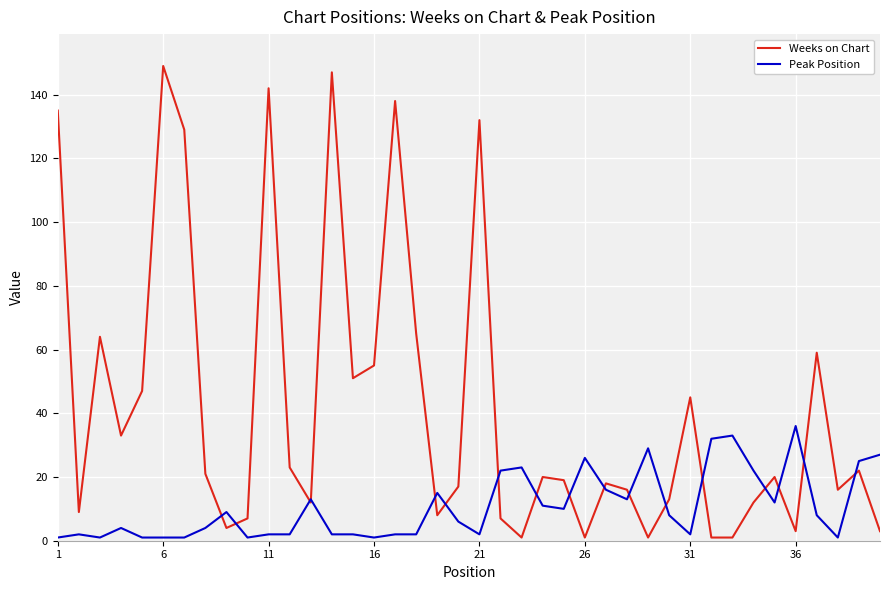

Which series has the largest total across all categories?

Weeks on Chart